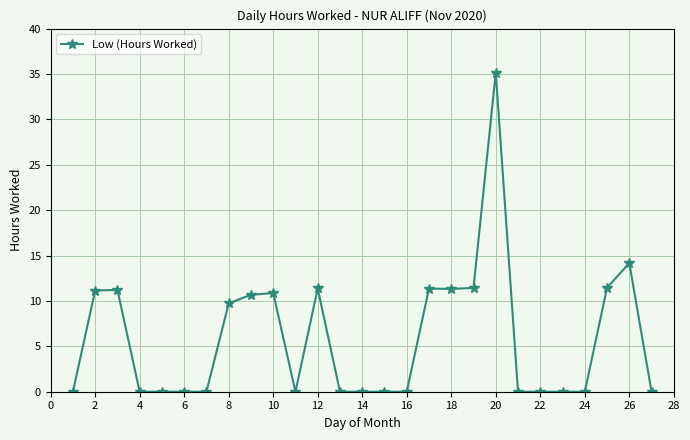

What is the value of the 10th point from the left?

10.9